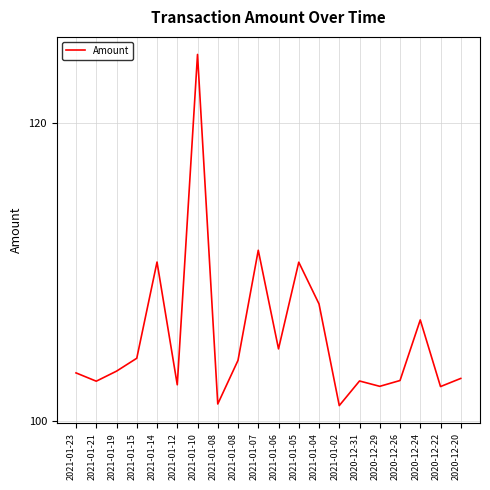

Which has a higher value, 2021-01-14 or 2021-01-19?

2021-01-14